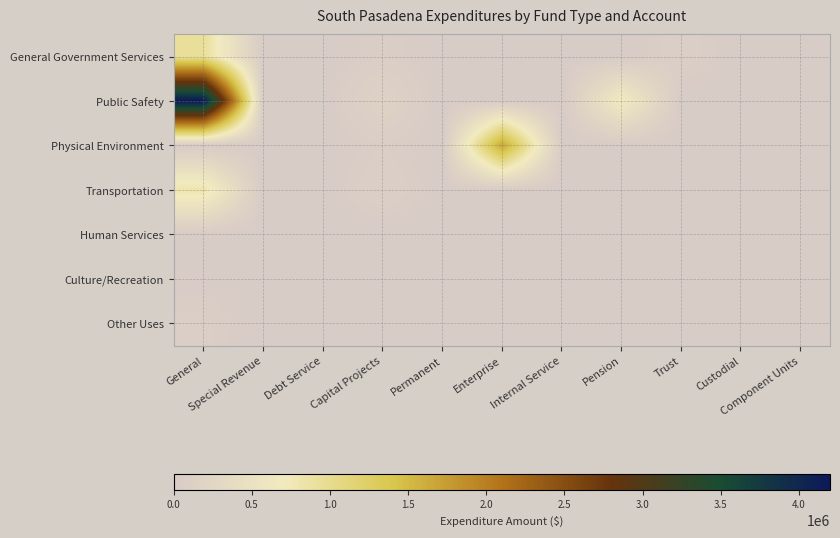

Rank the series at Trust from lowest to highest value.

Public Safety, Physical Environment, Transportation, Human Services, Culture/Recreation, Other Uses, General Government Services